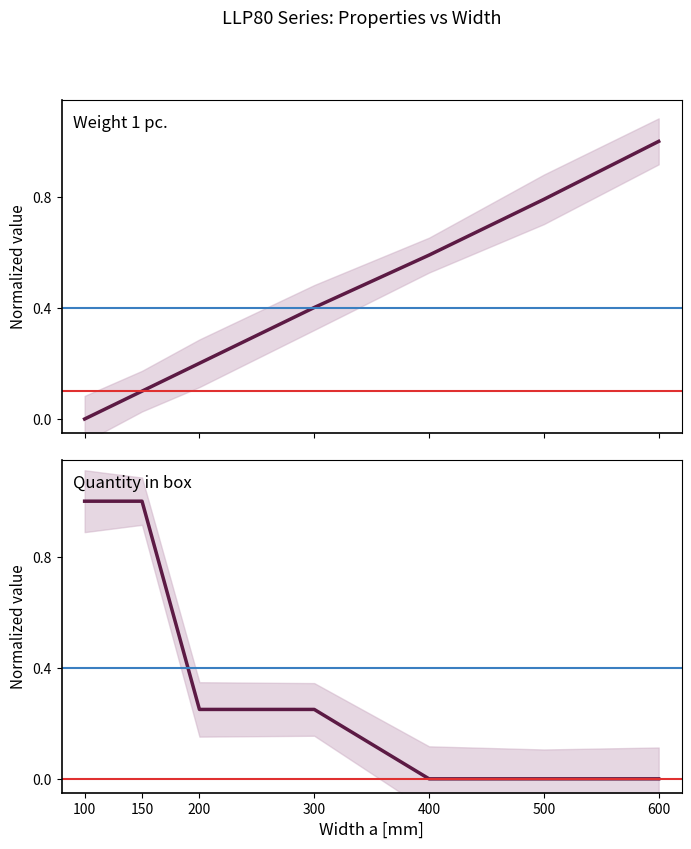

How many series are shown in this chart?

2